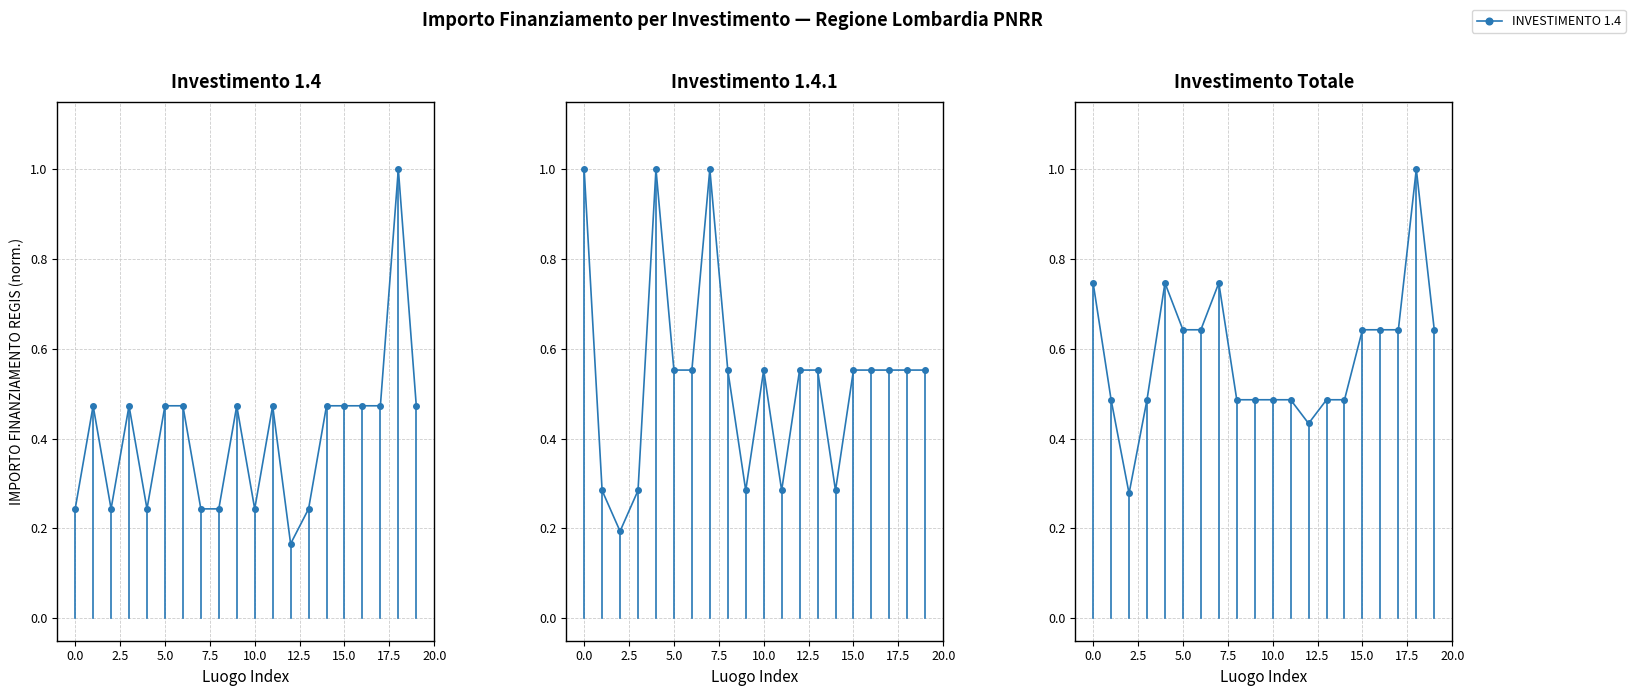

Reading left to right, list all the values displayed in this chart.

INVESTIMENTO 1.4: 0.2	0.5	0.2	0.5	0.2	0.5	0.5	0.2	0.2	0.5	0.2	0.5	0.2	0.2	0.5	0.5	0.5	0.5	1.0	0.5
INVESTIMENTO 1.4.1: 1.0	0.3	0.2	0.3	1.0	0.6	0.6	1.0	0.6	0.3	0.6	0.3	0.6	0.6	0.3	0.6	0.6	0.6	0.6	0.6
INVESTIMENTO Totale: 0.7	0.5	0.3	0.5	0.7	0.6	0.6	0.7	0.5	0.5	0.5	0.5	0.4	0.5	0.5	0.6	0.6	0.6	1.0	0.6